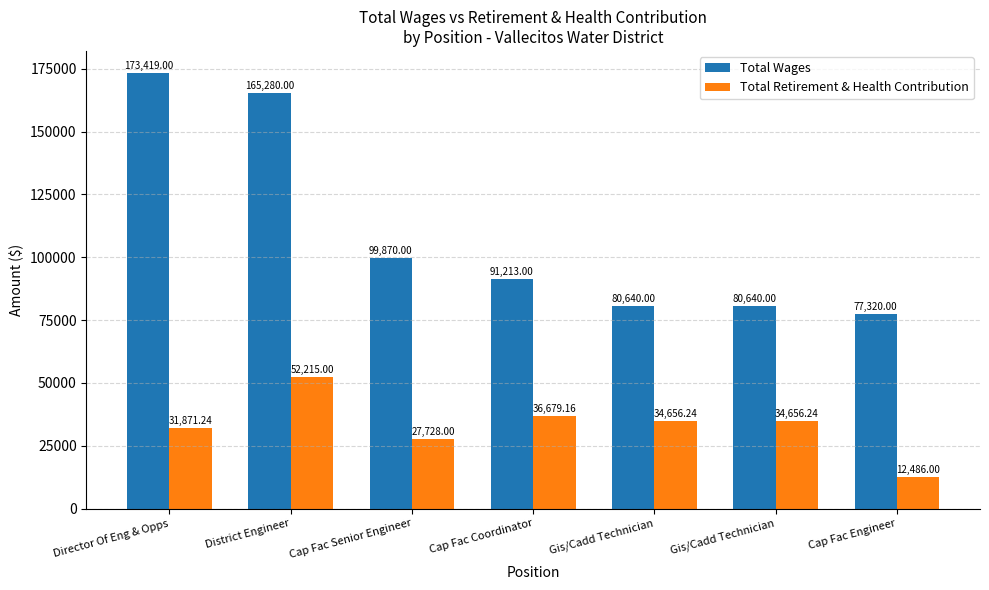

Which has a higher value, Gis/Cadd Technician or Cap Fac Coordinator?

Cap Fac Coordinator